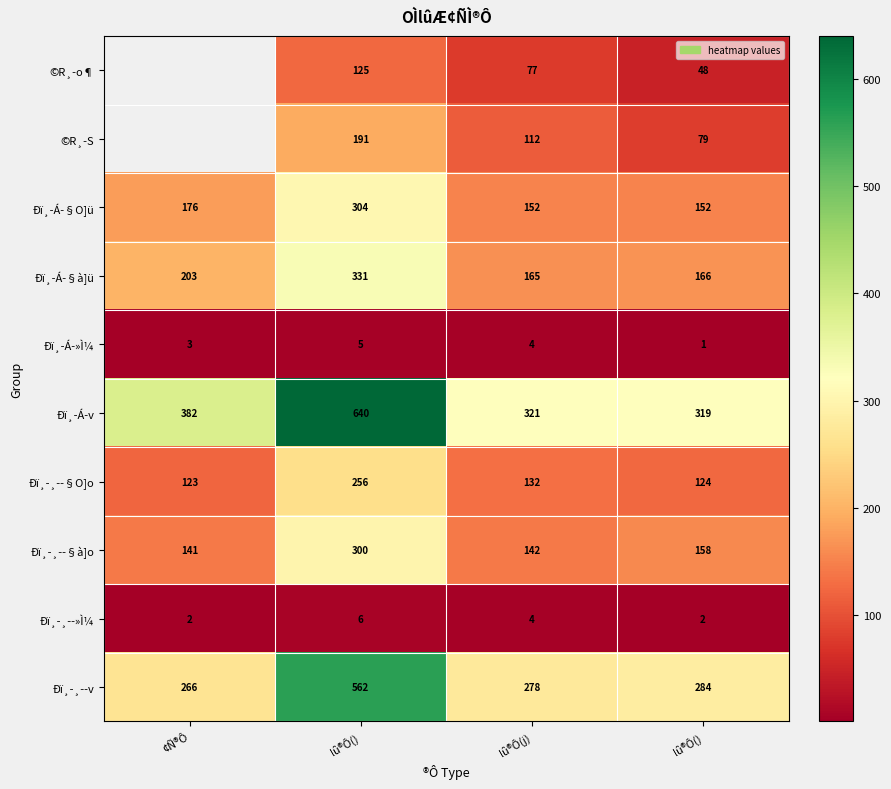

What is the average value of the Ðï¸-¸­-v series?

347.5